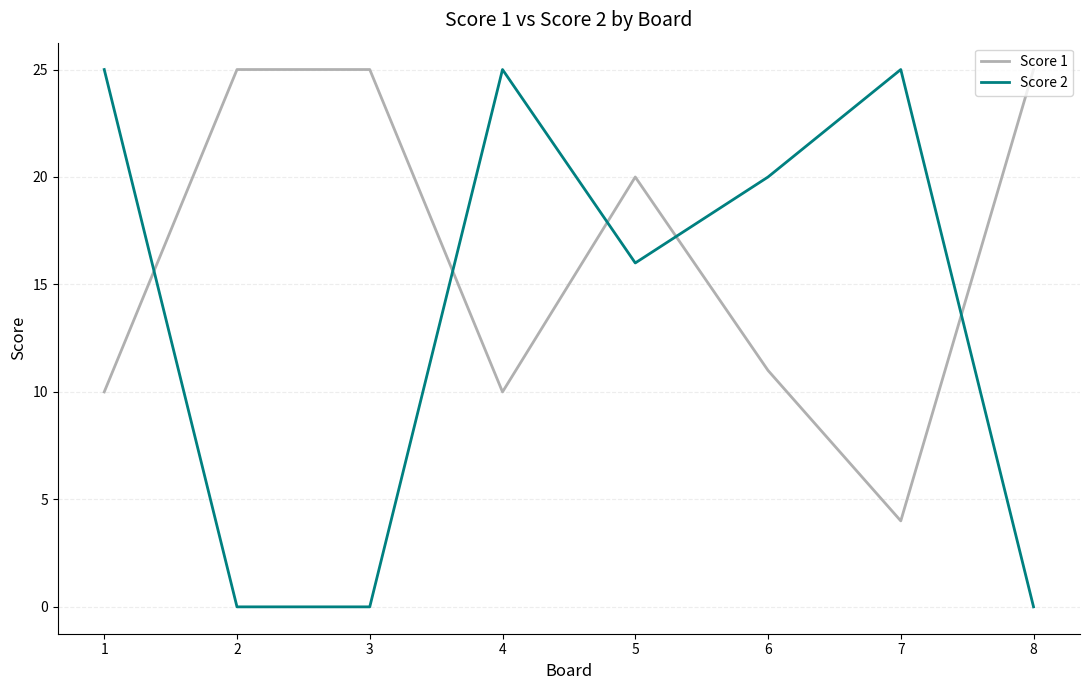

What is the difference between the highest and lowest values at 8?

25